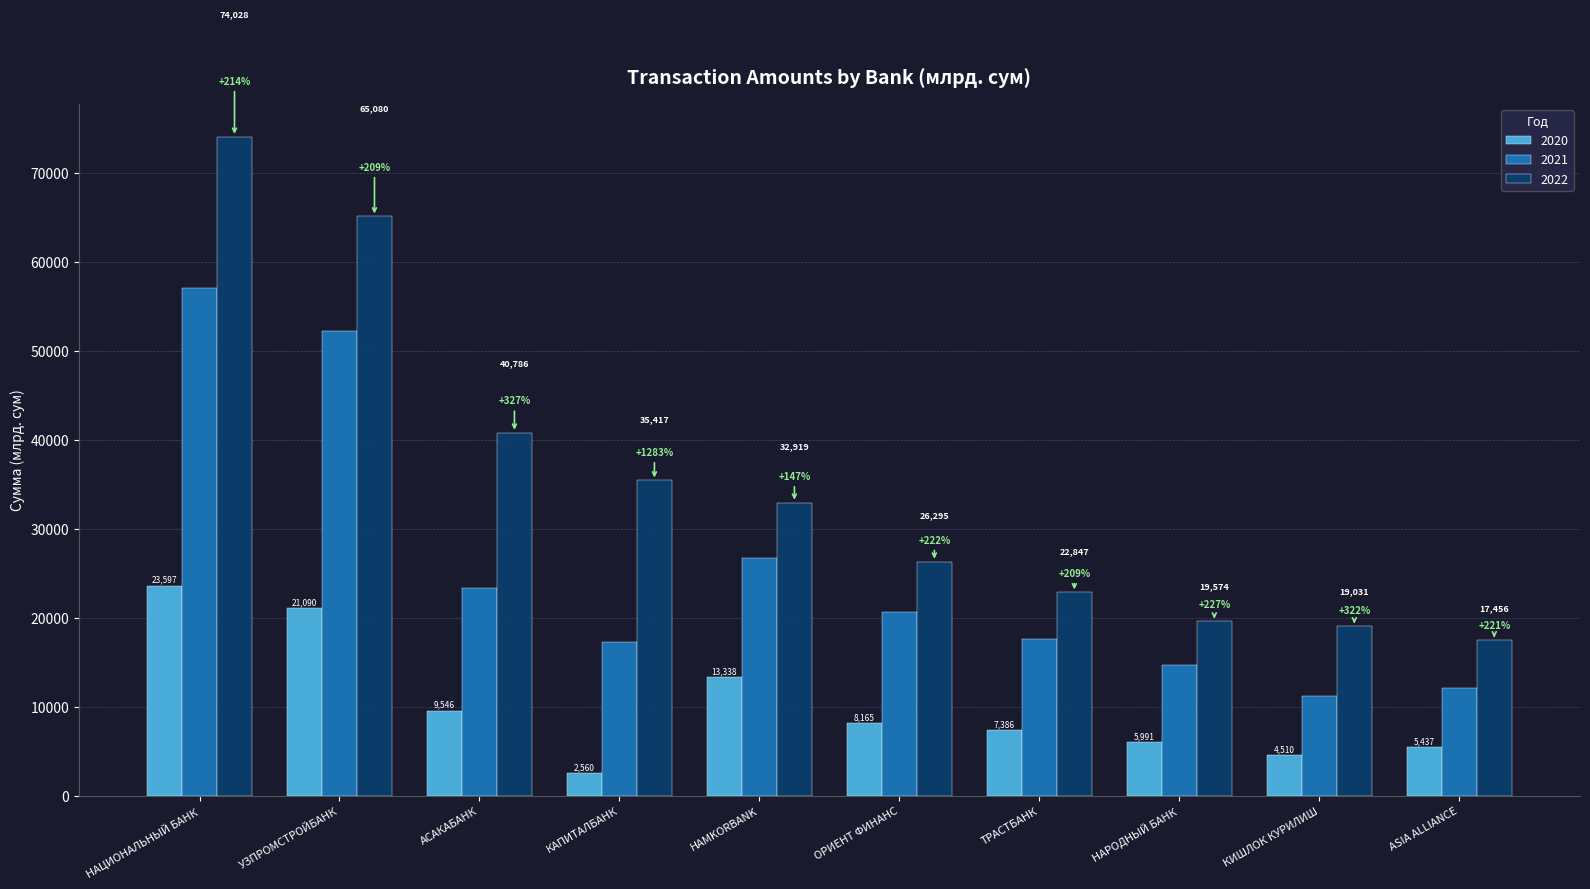

What is the lowest value of the 2020 series?

2560.0